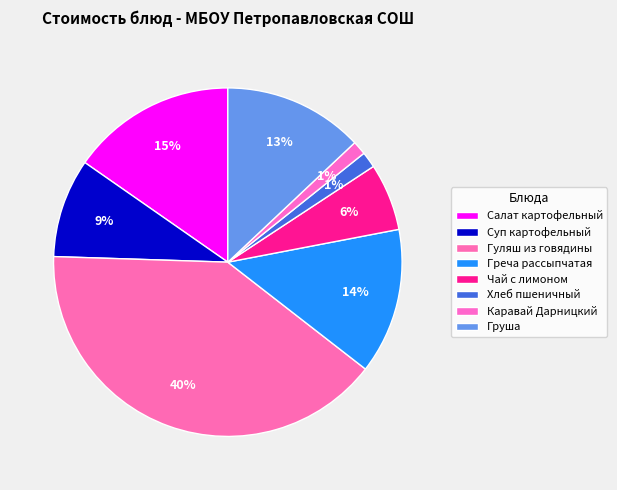

Is there a majority slice in this chart?

No